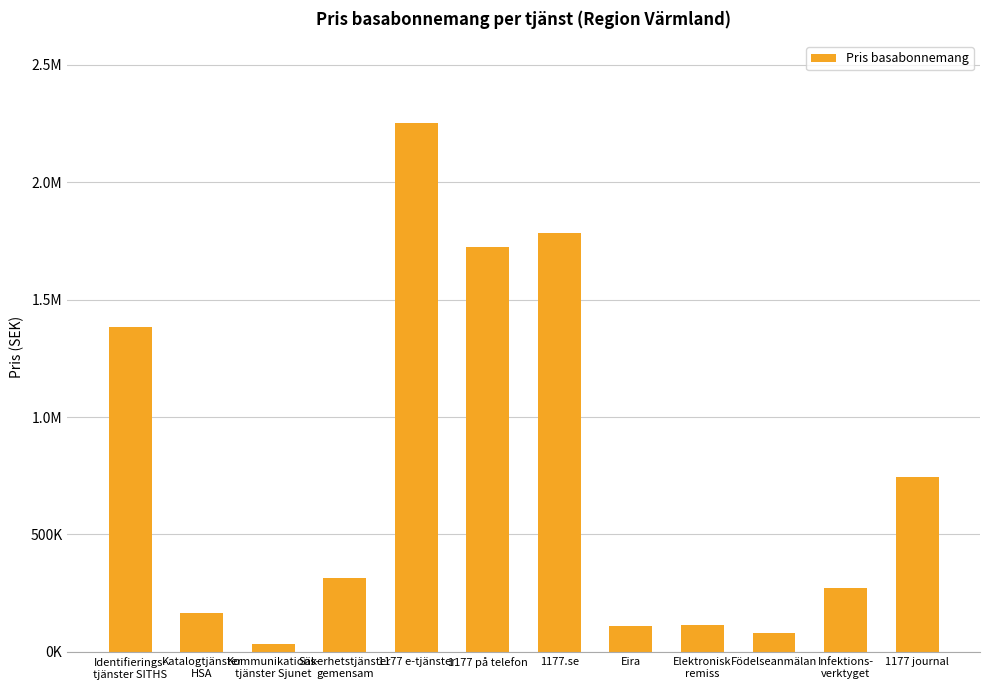

Are the bars horizontal?

No